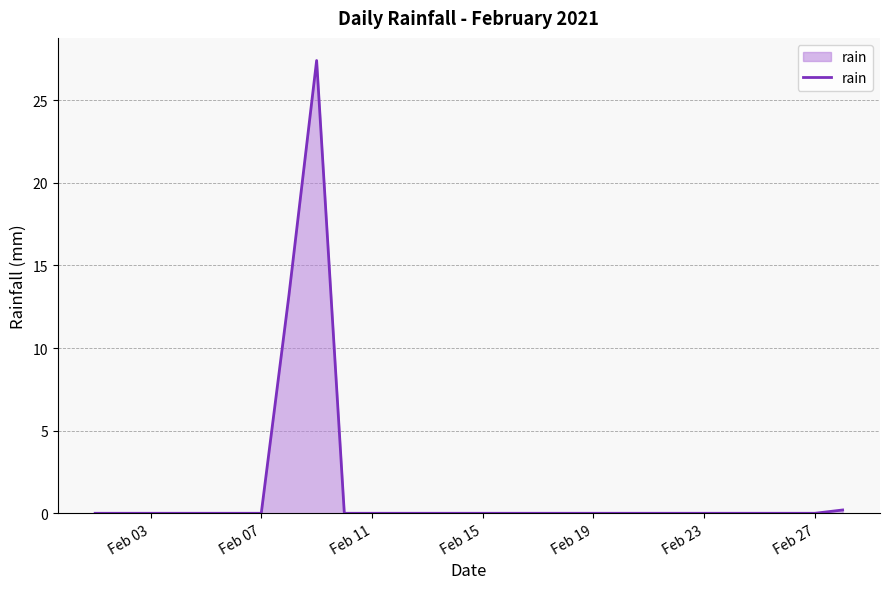

What is the maximum value shown in the chart?

27.4